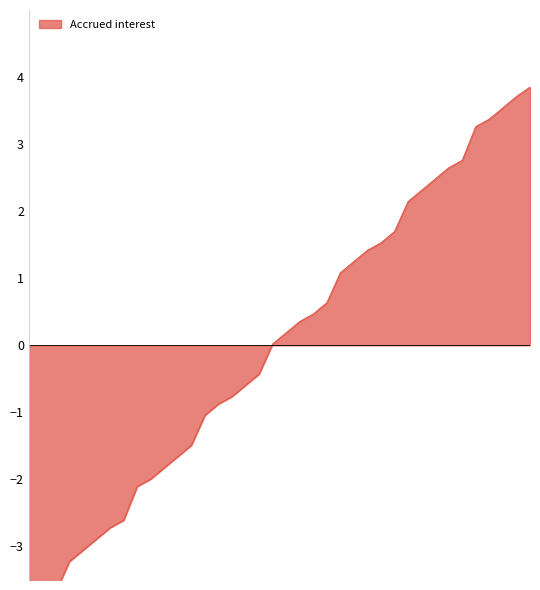

At which label is the value closest to 0?

2022-02-18